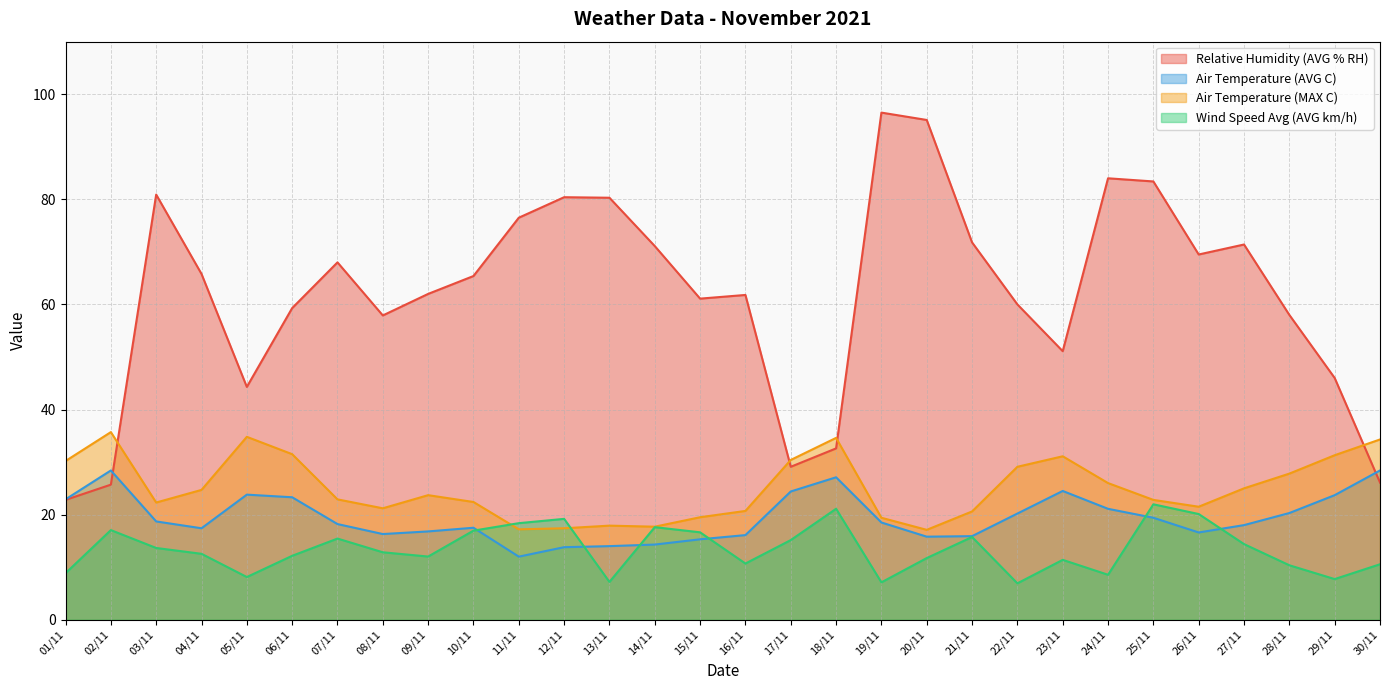

At which category does Relative Humidity (AVG % RH) reach its first local valley?

05/11